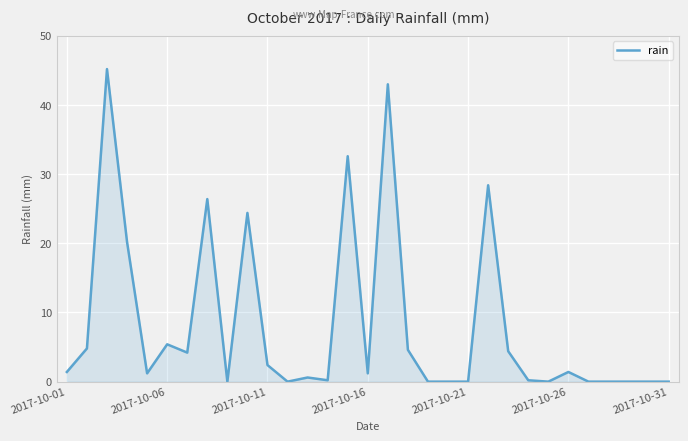

Which category has the lowest value across all series?

8